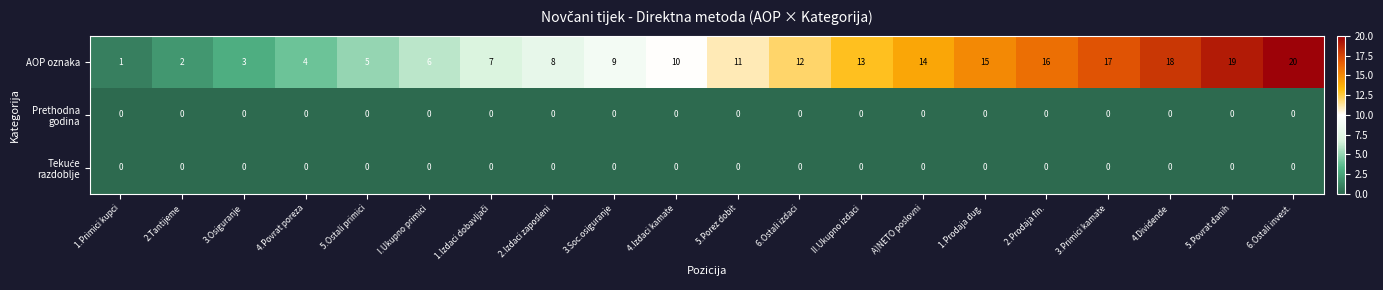

Which series has the largest range (max minus min)?

AOP oznaka